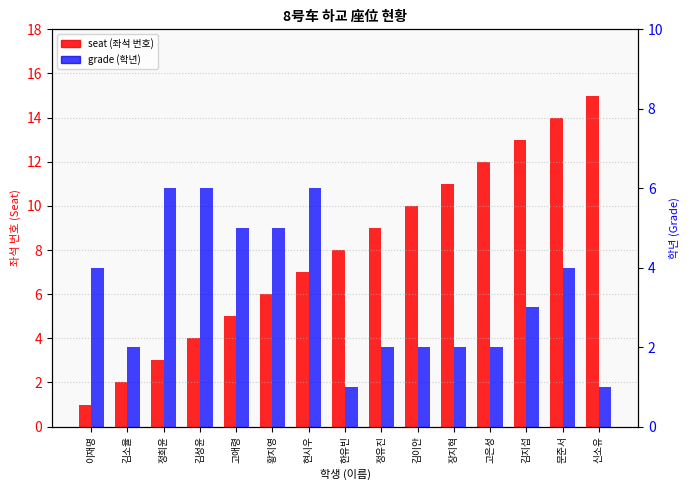

The value of seat (좌석) at 한유빈 is 8. True or false?

True